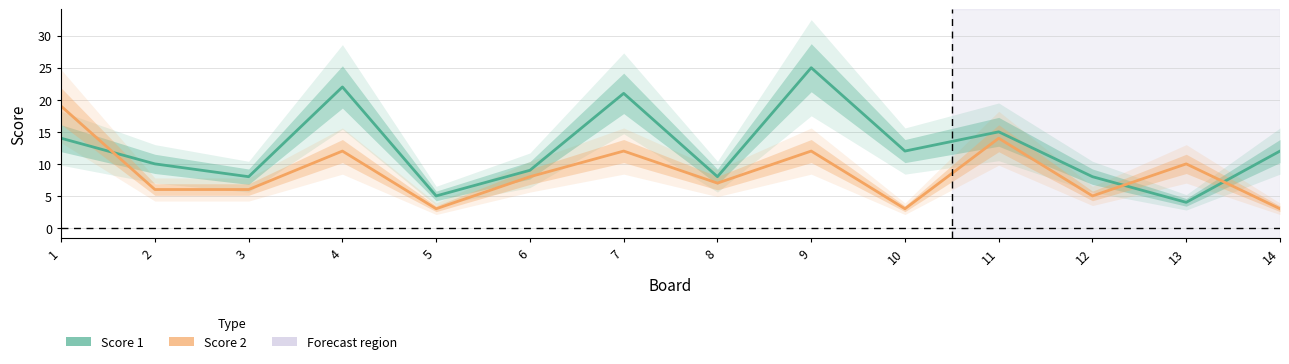

Reading left to right, transcribe all the data shown in this chart.

Score 1: 1=14	2=10	3=8	4=22	5=5	6=9	7=21	8=8	9=25	10=12	11=15	12=8	13=4	14=12
Score 2: 1=19	2=6	3=6	4=12	5=3	6=8	7=12	8=7	9=12	10=3	11=14	12=5	13=10	14=3